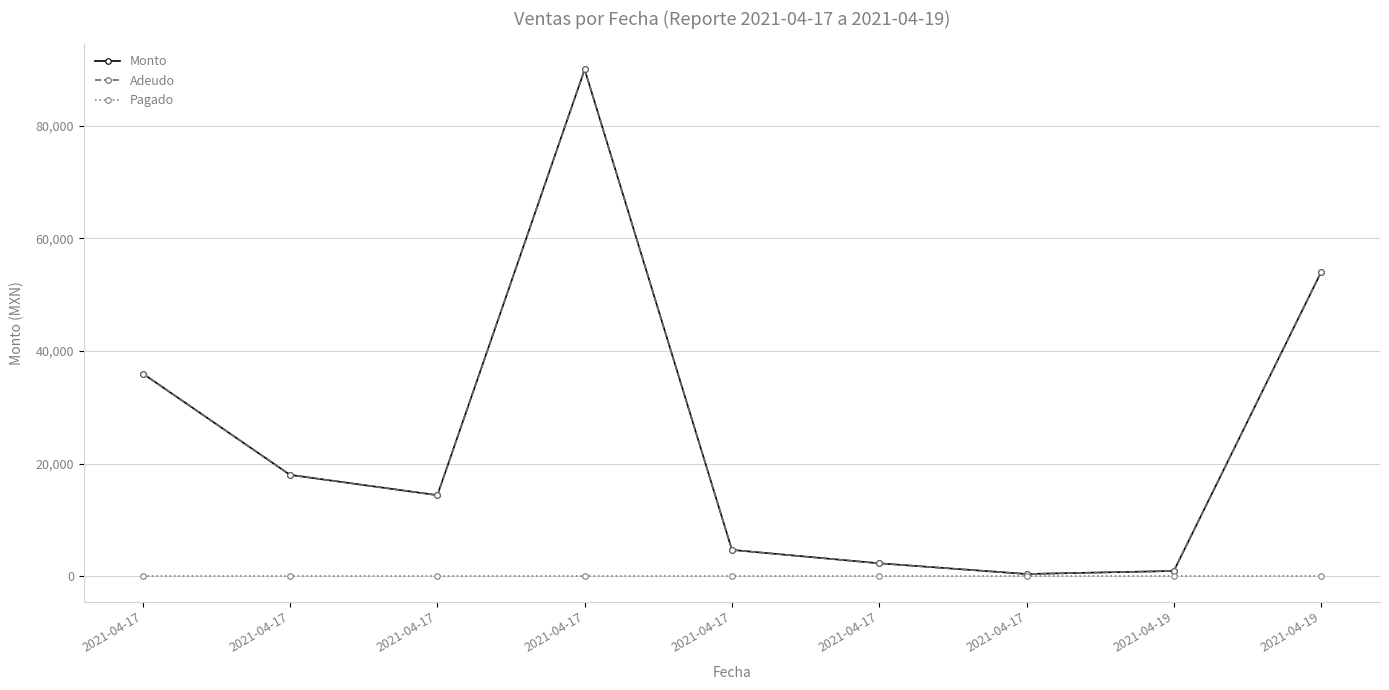

Which series has the widest spread of values?

Monto